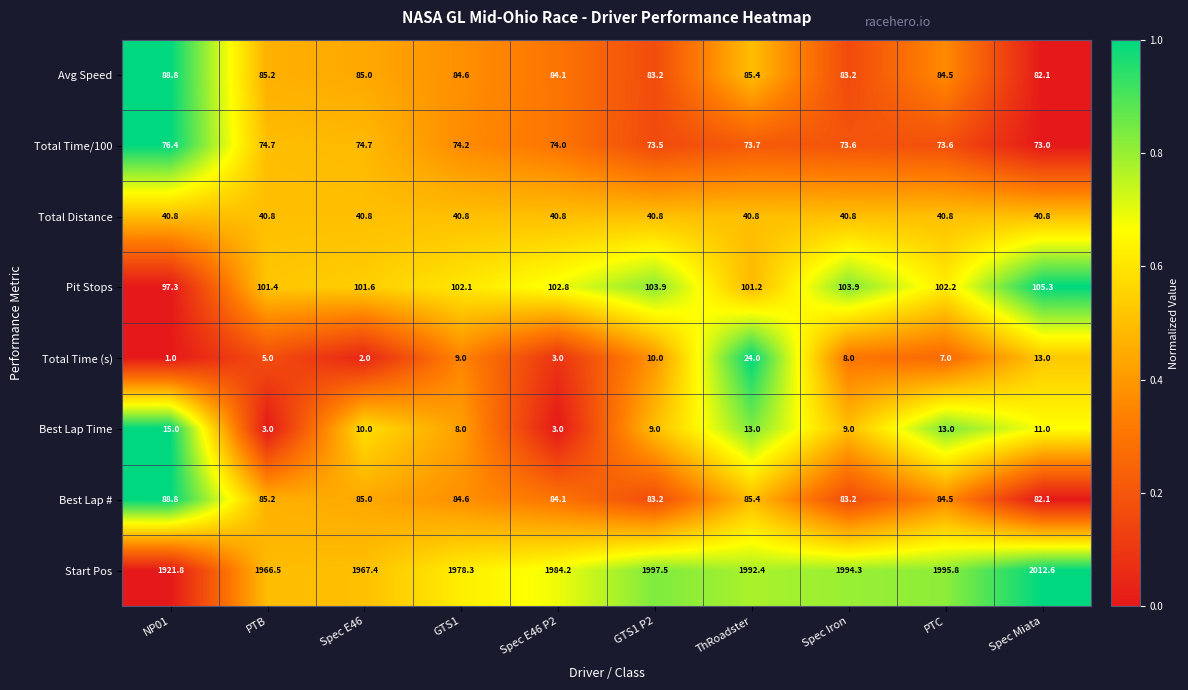

Is it true that Total Time/100 equals 73.5 at GTS1 P2?

True